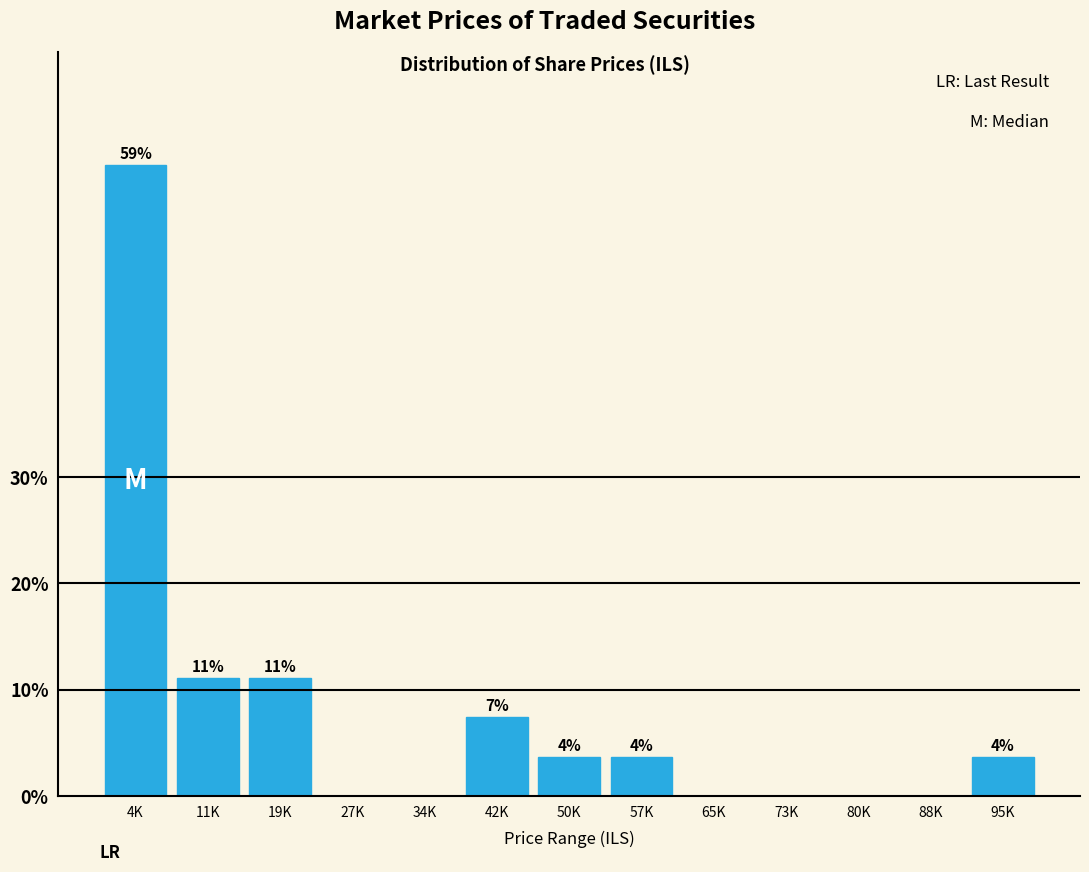

Are the bars horizontal?

No